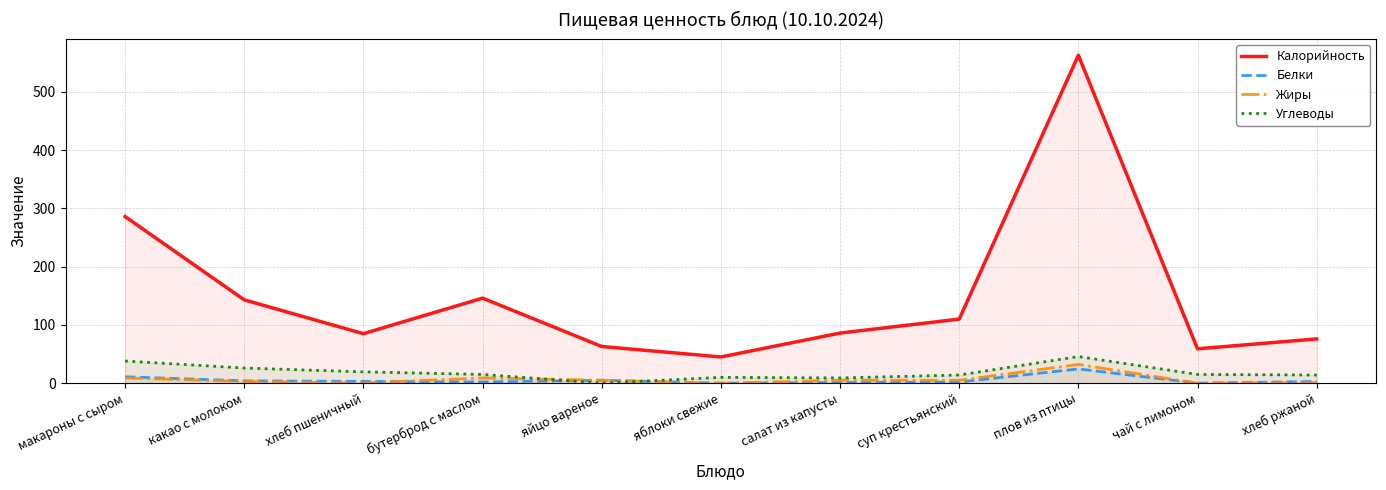

How many data points in Углеводы are above 15?

4